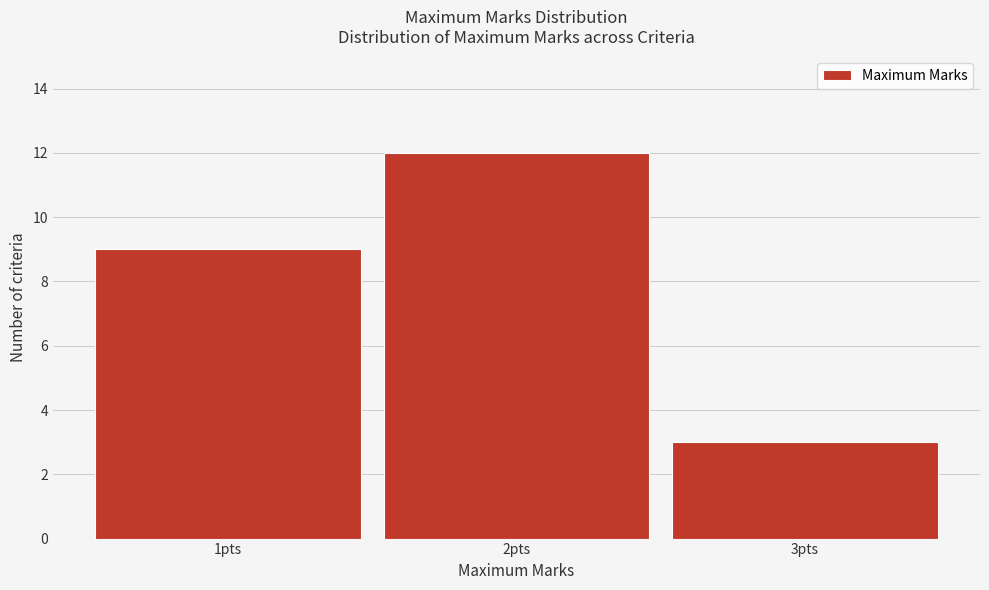

Reading left to right, list every bar in this chart as the range it spans on the x-axis followed by its height. The values are not printed on the chart, so give them approximately, as read against the axis.

0.5 to 1.5: 9
1.5 to 2.5: 12
2.5 to 3.5: 3